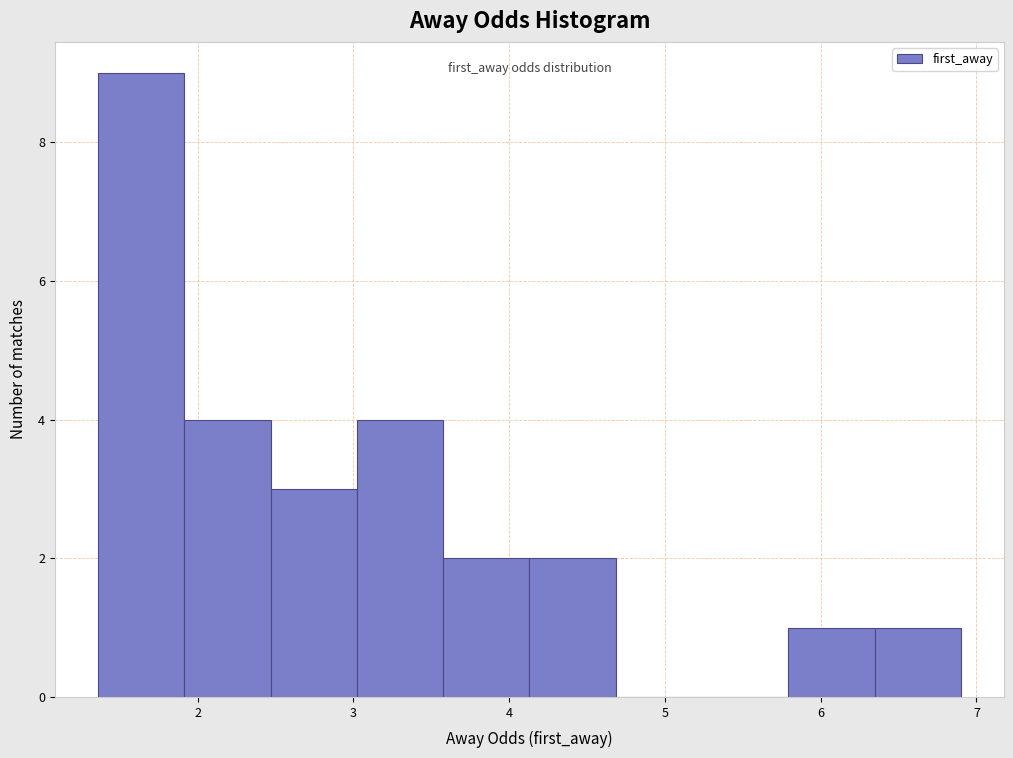

What is the height of the bar covering 3.6 to 4.1 on the x-axis? Neither the bar edges nor the heights are printed on the chart, so give them approximately, as read against the axes.

2